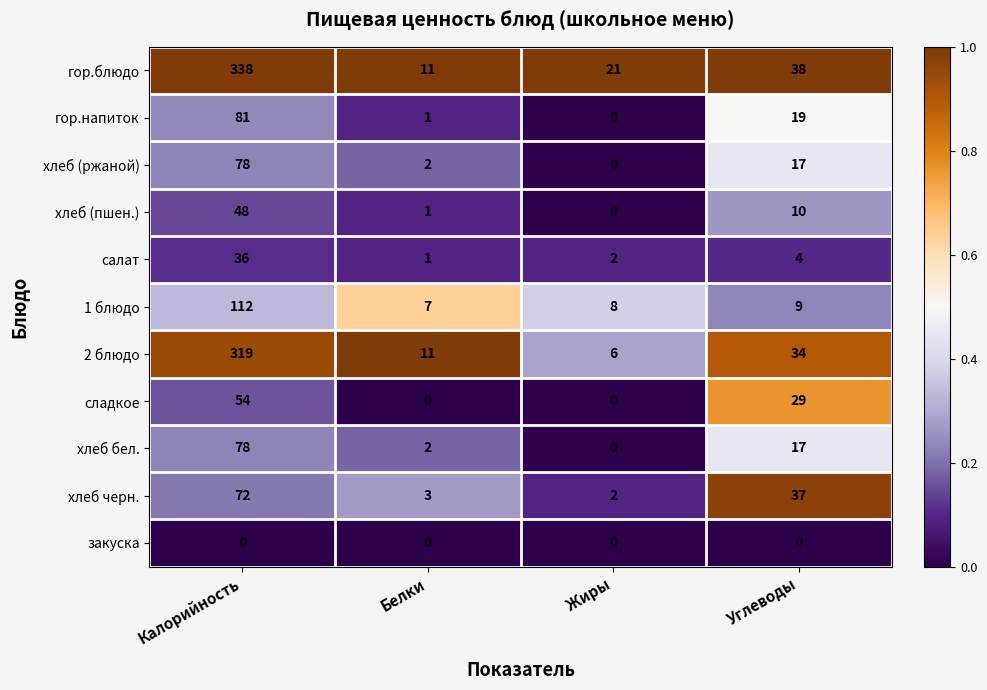

The value of сладкое at Углеводы is 29. True or false?

True